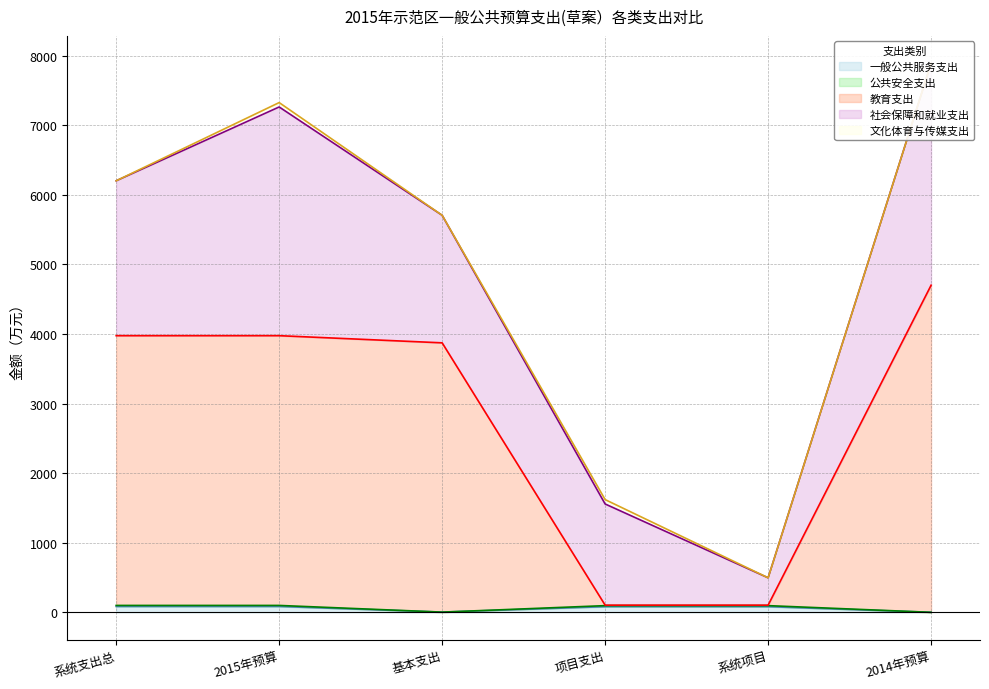

At which label does 公共安全支出 first exceed 96?

系统支出总